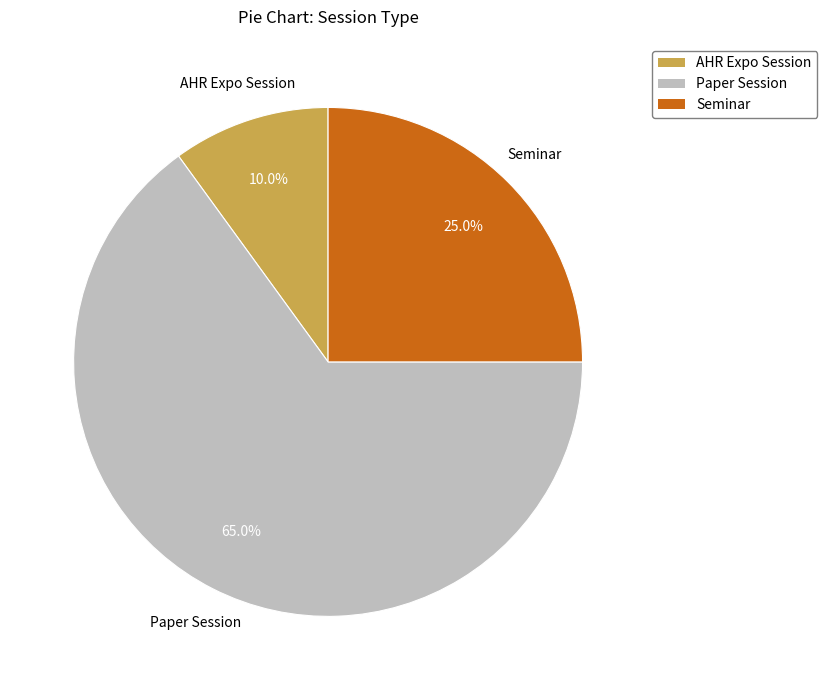

What is the majority slice?

Paper Session